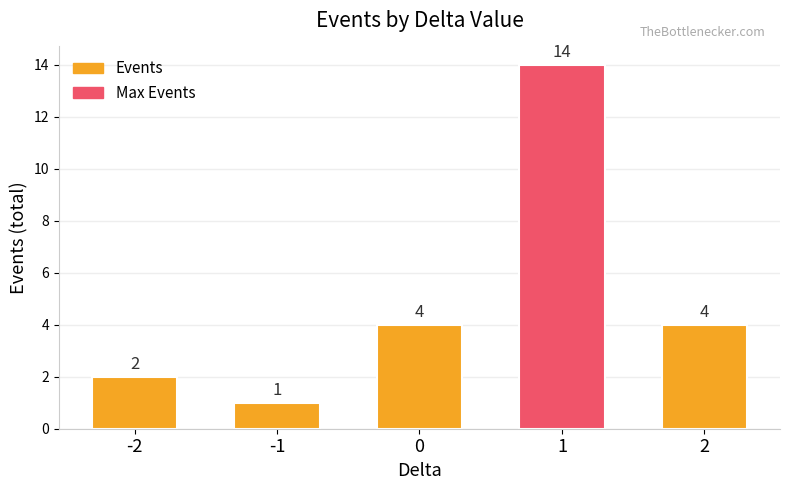

Count the number of data series in this chart.

1